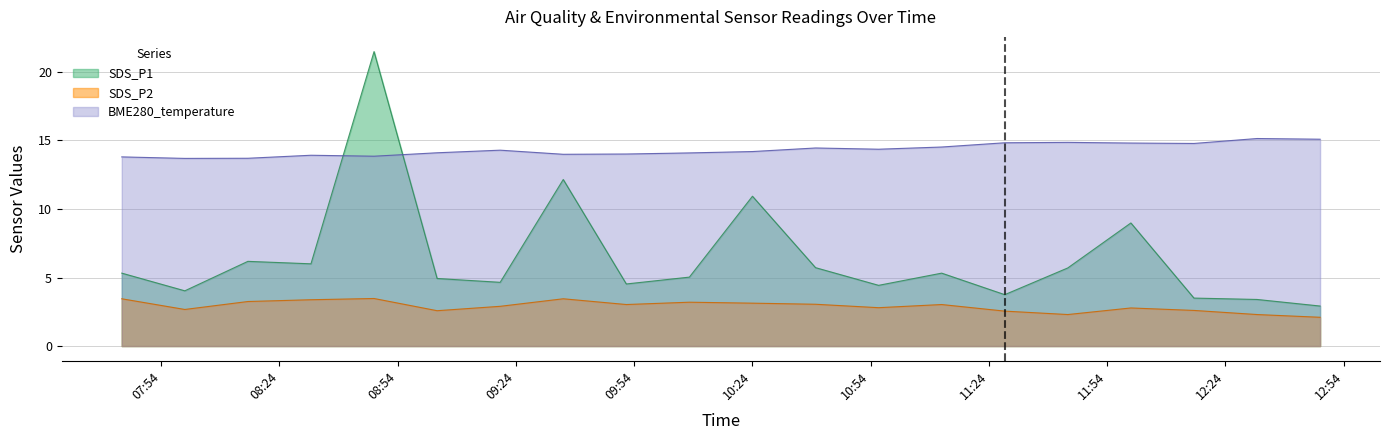

What is the average value of the SDS_P1 series?

6.4